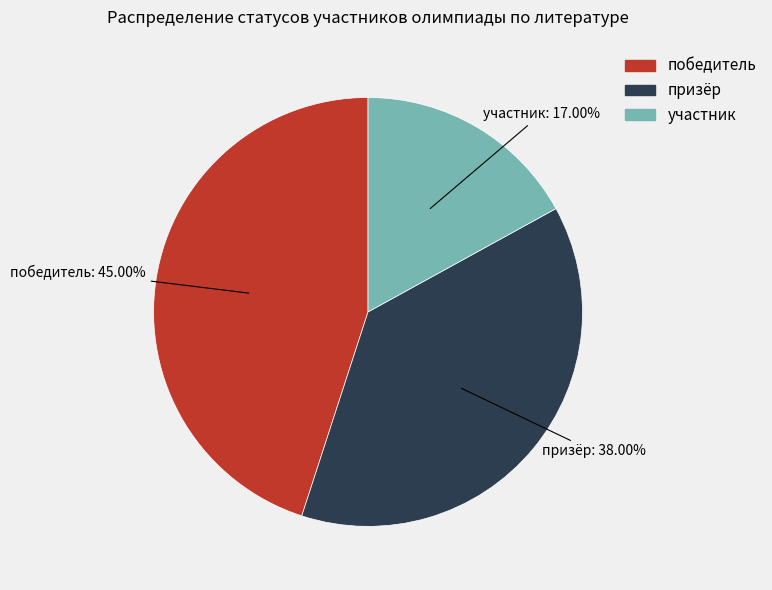

Is there a majority slice in this chart?

No